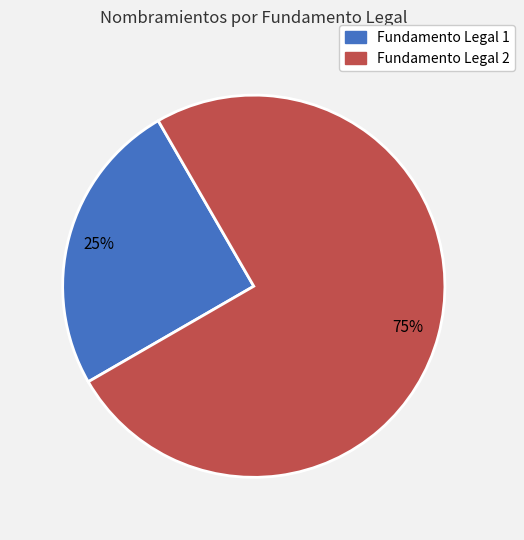

To the nearest percent, what is the difference between the largest and smallest slice percentages?

50%